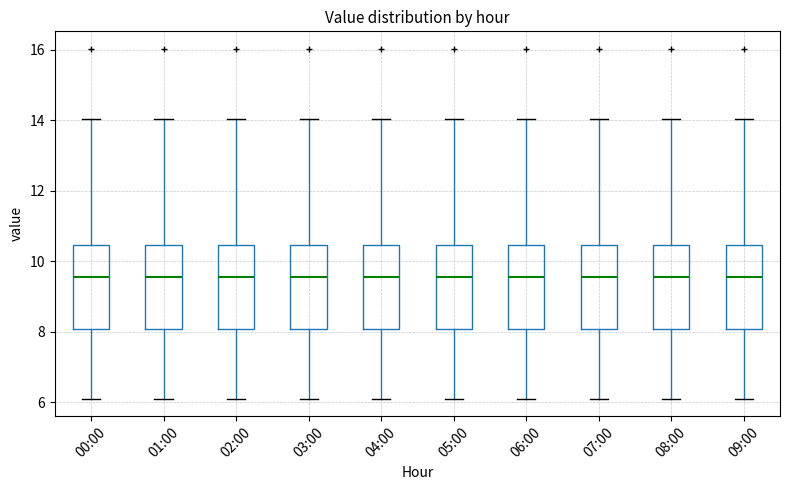

Reading left to right, transcribe this box plot: for each box, give where its median line is, the range the box spans, and where its two whiskers end, as read against the y-axis. The values are not printed on the chart, so give them approximately, as read against the axis.

00:00: median 9.6, box 8.0 to 10.4, whiskers 6.2 to 14.0
01:00: median 9.6, box 8.0 to 10.4, whiskers 6.2 to 14.0
02:00: median 9.6, box 8.0 to 10.4, whiskers 6.2 to 14.0
03:00: median 9.6, box 8.0 to 10.4, whiskers 6.2 to 14.0
04:00: median 9.6, box 8.0 to 10.4, whiskers 6.2 to 14.0
05:00: median 9.6, box 8.0 to 10.4, whiskers 6.2 to 14.0
06:00: median 9.6, box 8.0 to 10.4, whiskers 6.2 to 14.0
07:00: median 9.6, box 8.0 to 10.4, whiskers 6.2 to 14.0
08:00: median 9.6, box 8.0 to 10.4, whiskers 6.2 to 14.0
09:00: median 9.6, box 8.0 to 10.4, whiskers 6.2 to 14.0